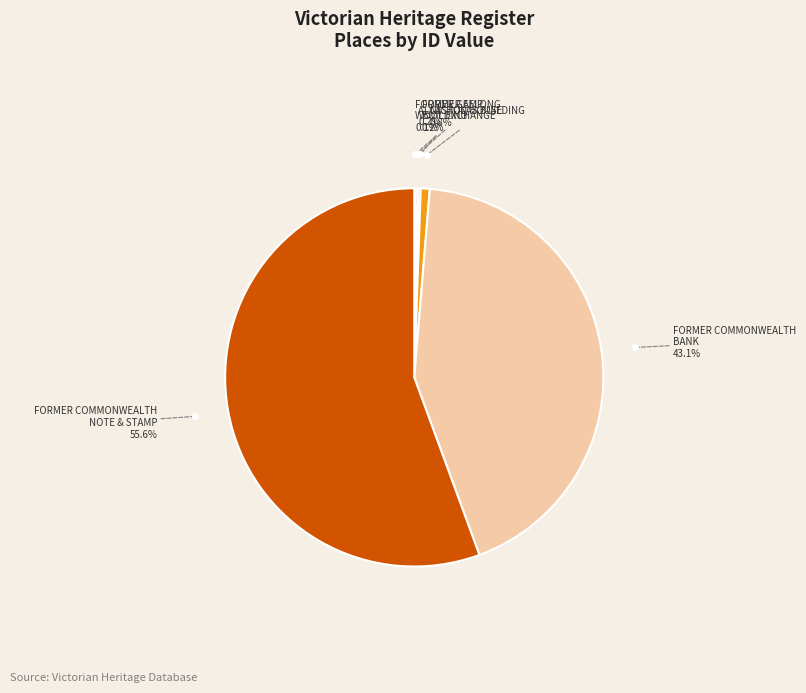

Between NICHOLAS BUILDING and FORMER COMMONWEALTH BANK, which is larger?

FORMER COMMONWEALTH BANK